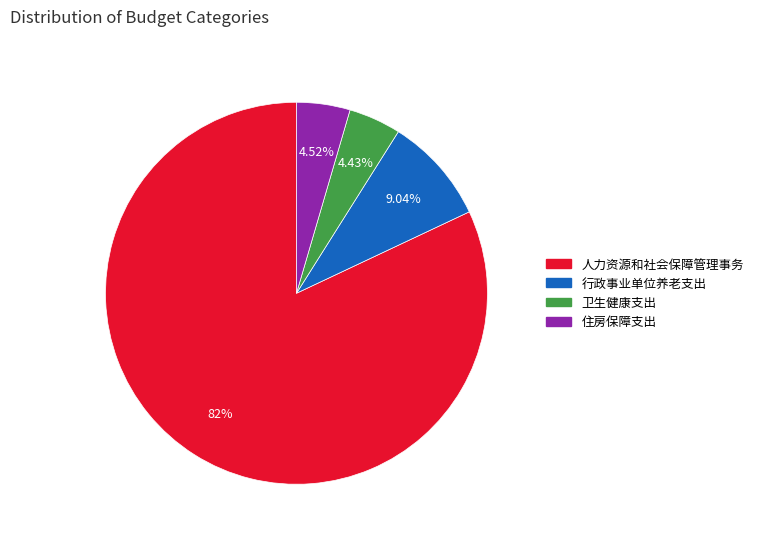

Is there a majority slice in this chart?

Yes